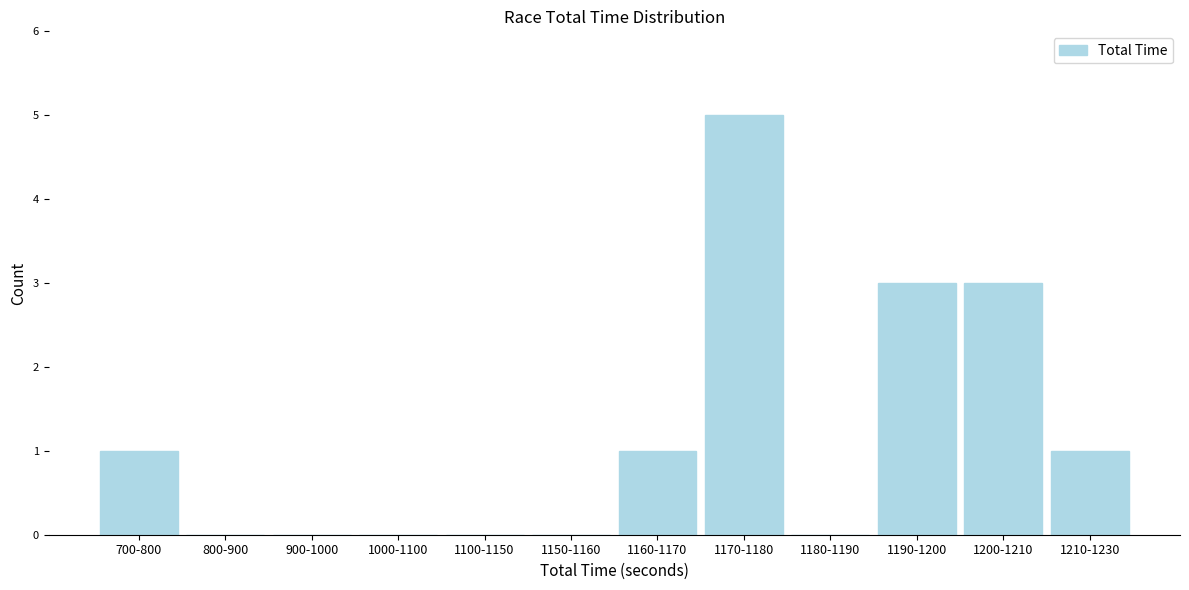

Reading right to left, list all the values displayed in this chart.

1210-1230=1	1200-1210=3	1190-1200=3	1180-1190=0	1170-1180=5	1160-1170=1	1150-1160=0	1100-1150=0	1000-1100=0	900-1000=0	800-900=0	700-800=1